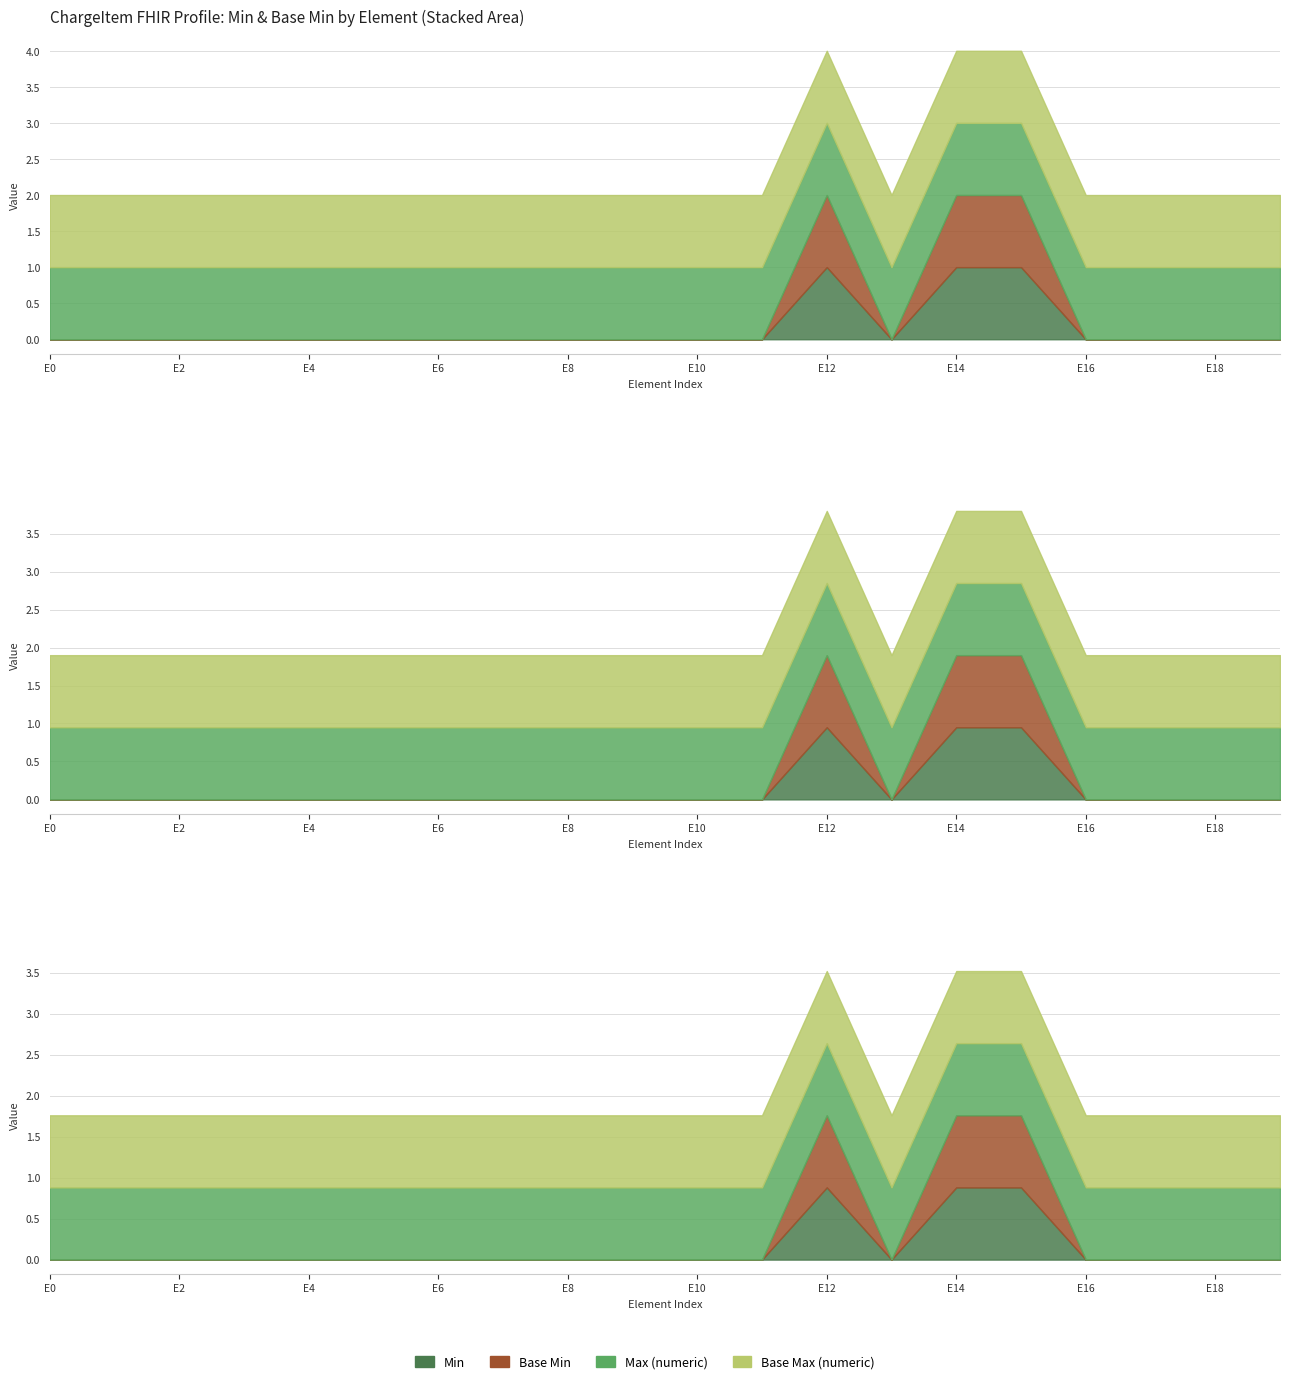

What is the total value across all series at ChargeItem.modifierExtension?

2